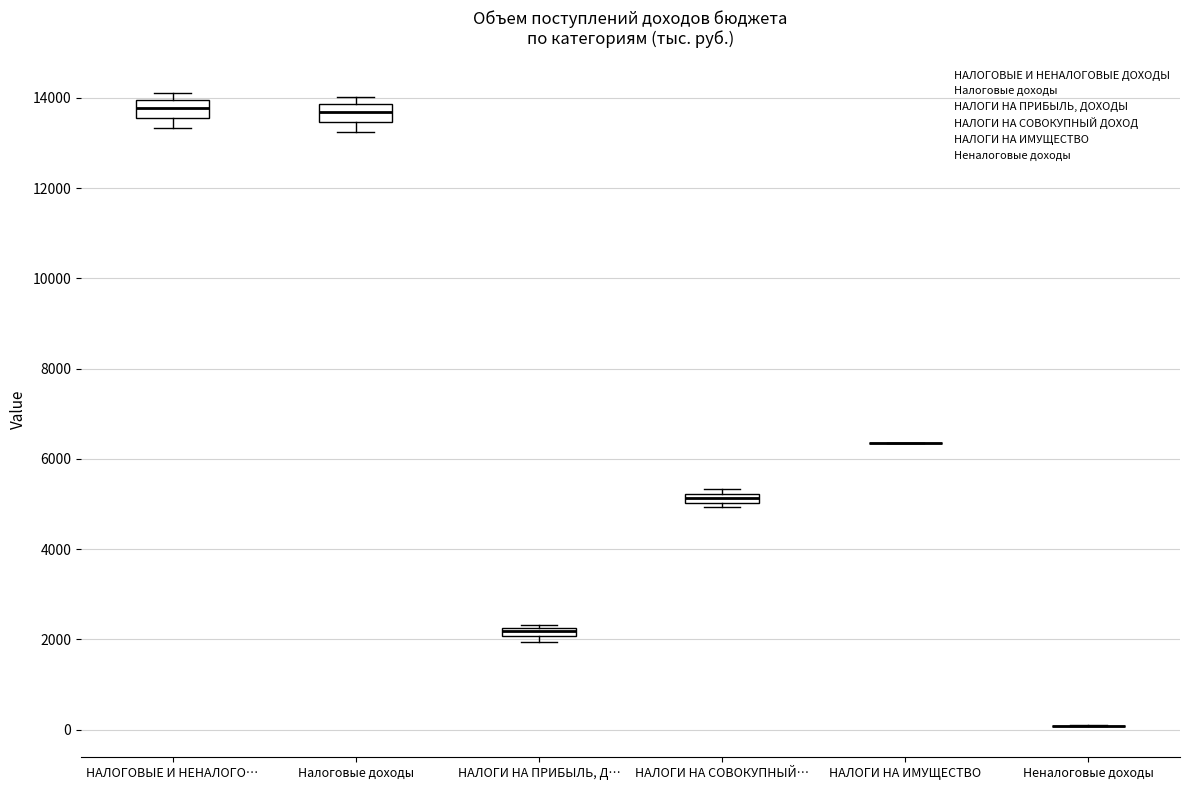

Where is the upper edge of the box for НАЛОГИ НА СОВОКУПНЫЙ… on the y-axis? The values are not printed on the chart, so give them approximately, as read against the axis.

5200